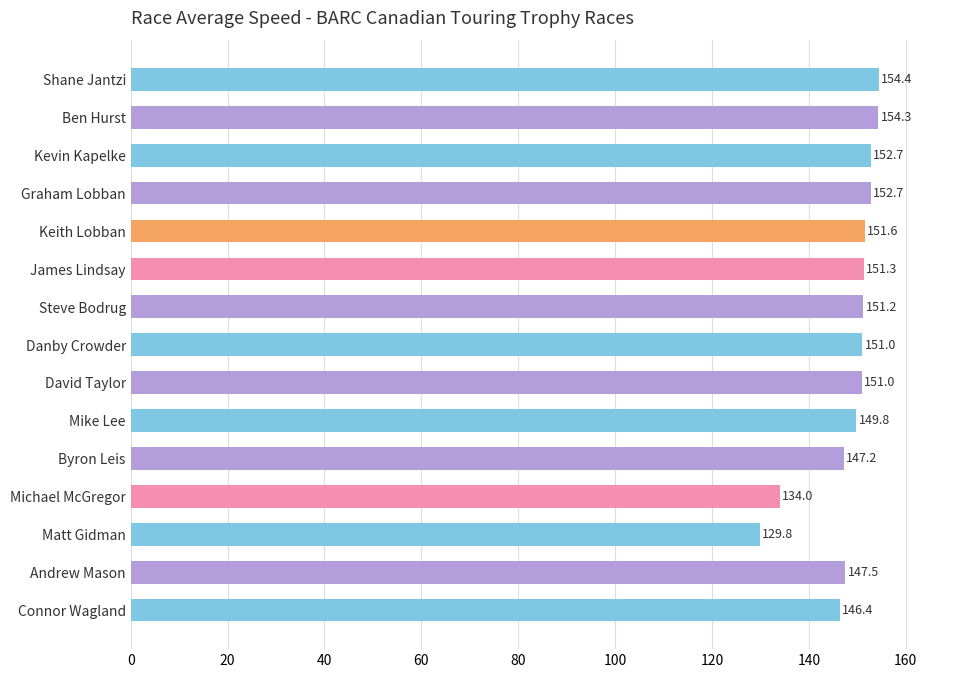

Where is the data nearest to the value 142?

Connor Wagland